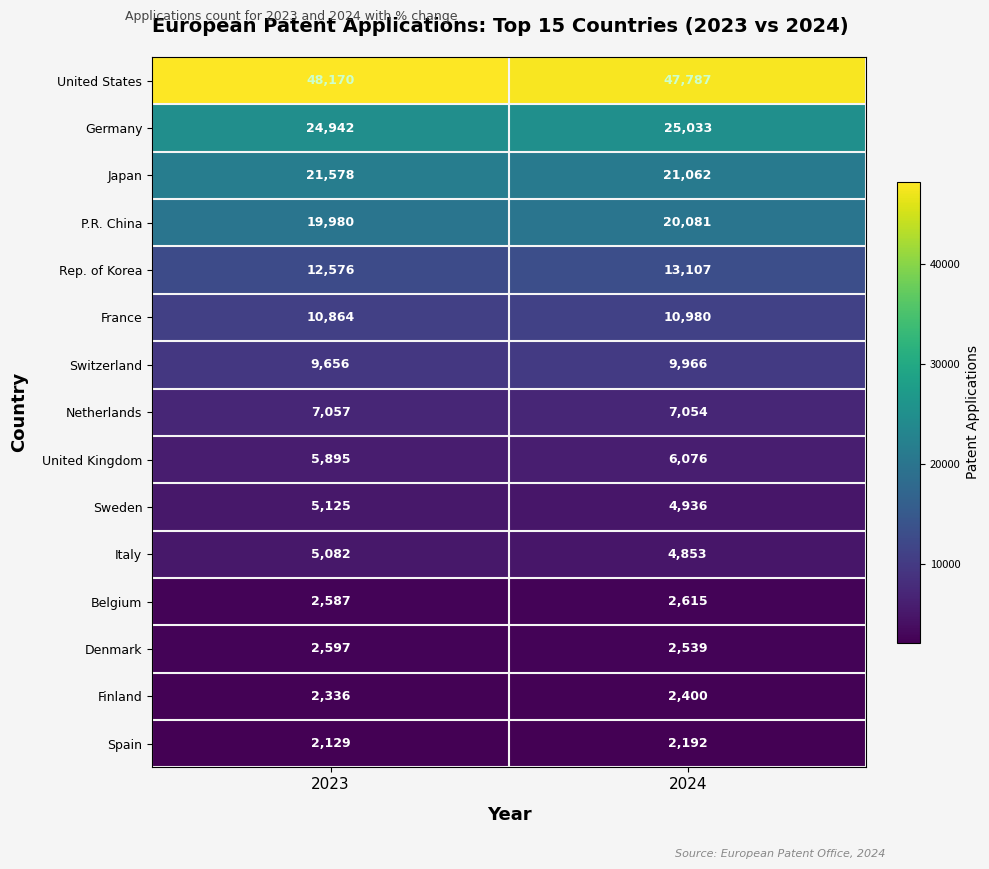

What is the minimum value shown in the chart?

2129